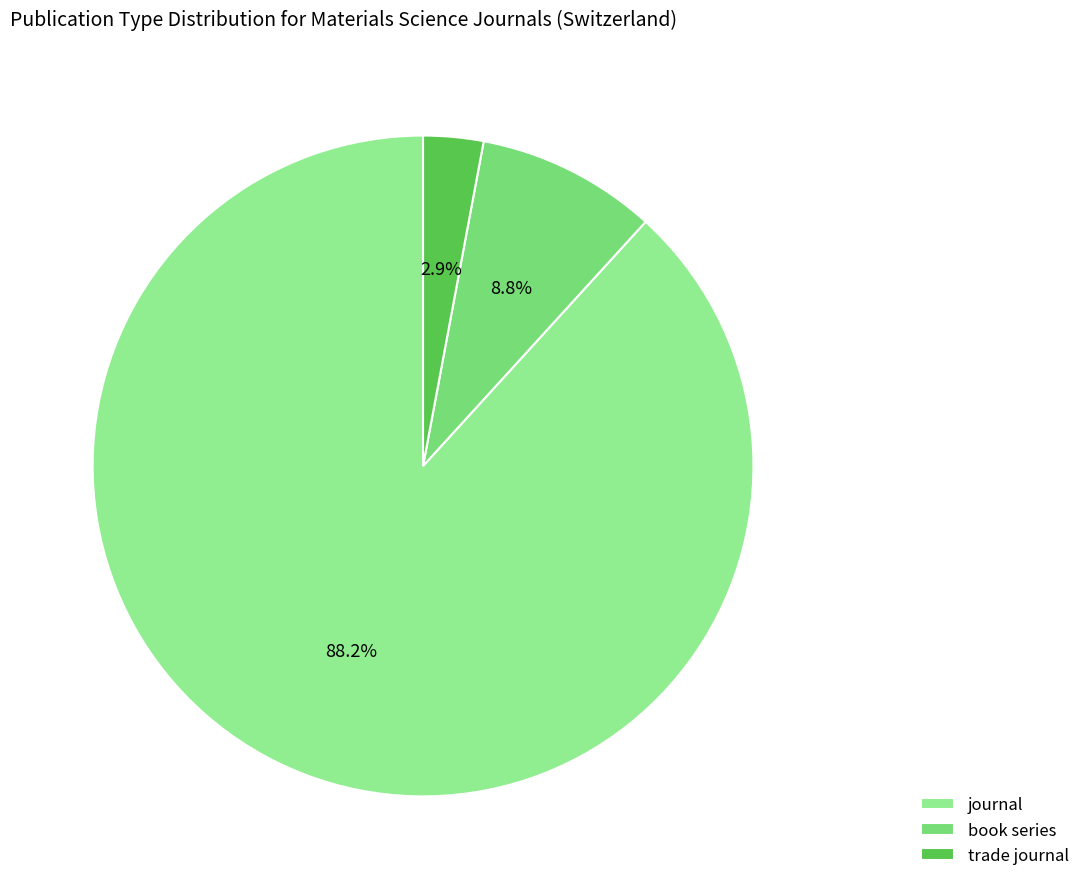

What percentage is NOT represented by book series?

91.2%